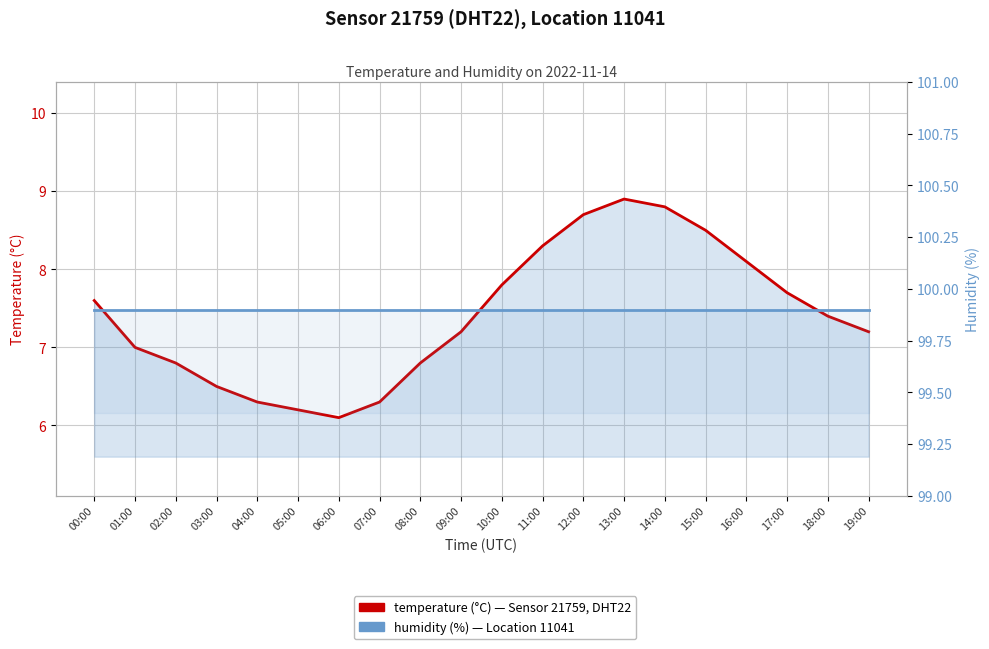

At which label is temperature closest to 7?

01:00